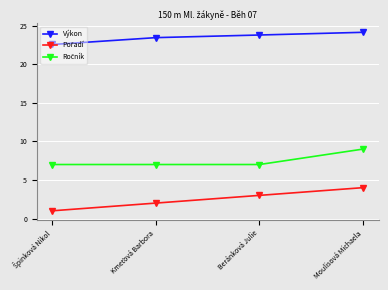

What is the label of the 2nd point from the right?

Beránková Julie